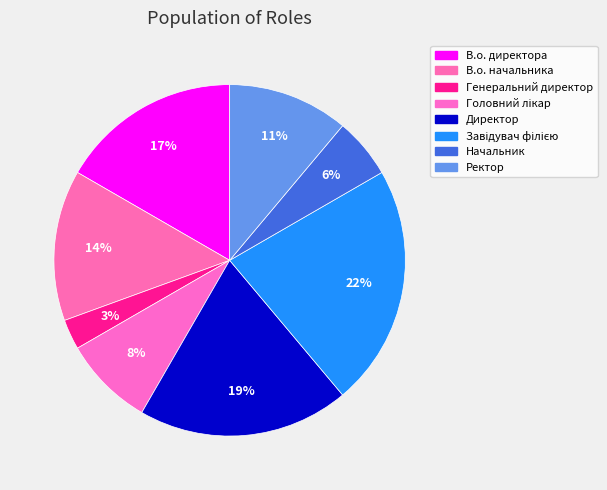

Which slice is the smallest?

Генеральний директор